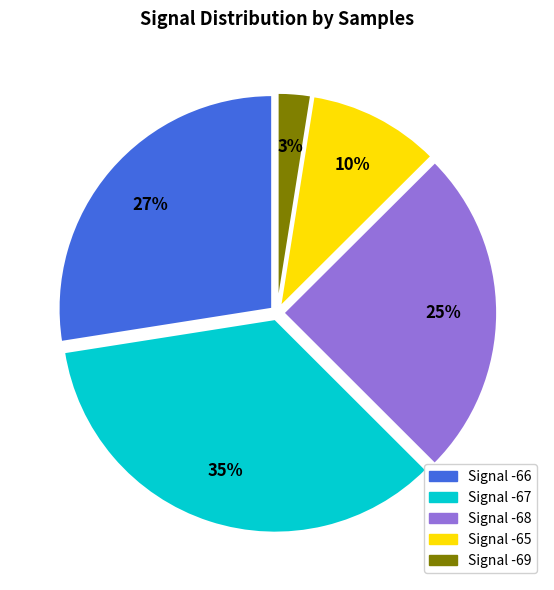

Which has a higher value, Signal -66 or Signal -69?

Signal -66